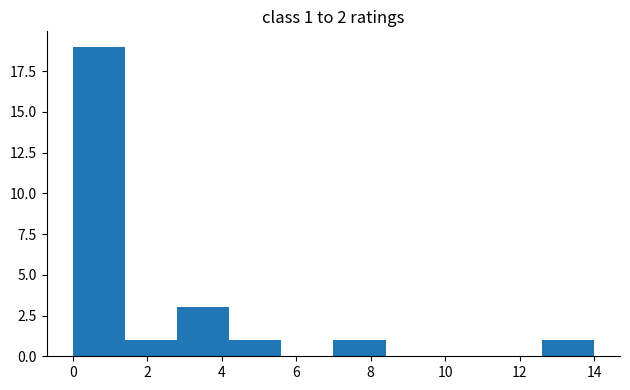

Which range on the x-axis has the tallest bar?

0.0 to 1.4